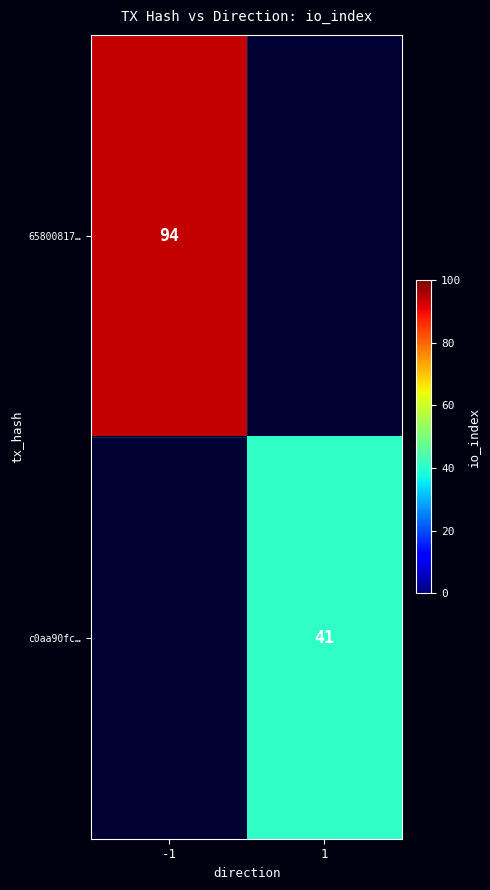

True or false: c0aa90fc… has a value of 41 at 1.

True